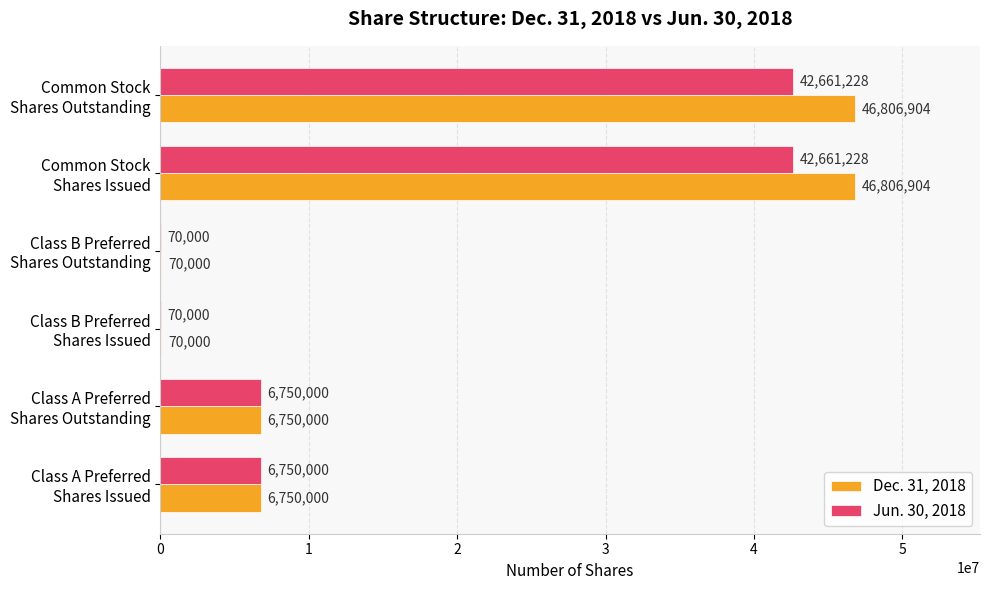

Which series has the largest total across all categories?

Dec. 31, 2018